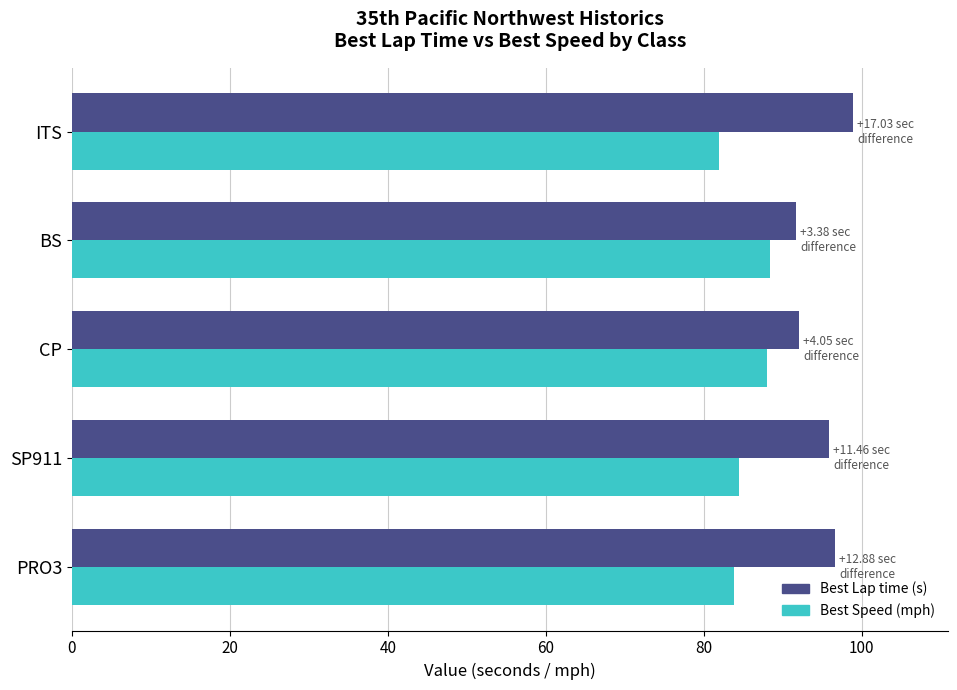

What is the minimum value shown in the chart?

81.9